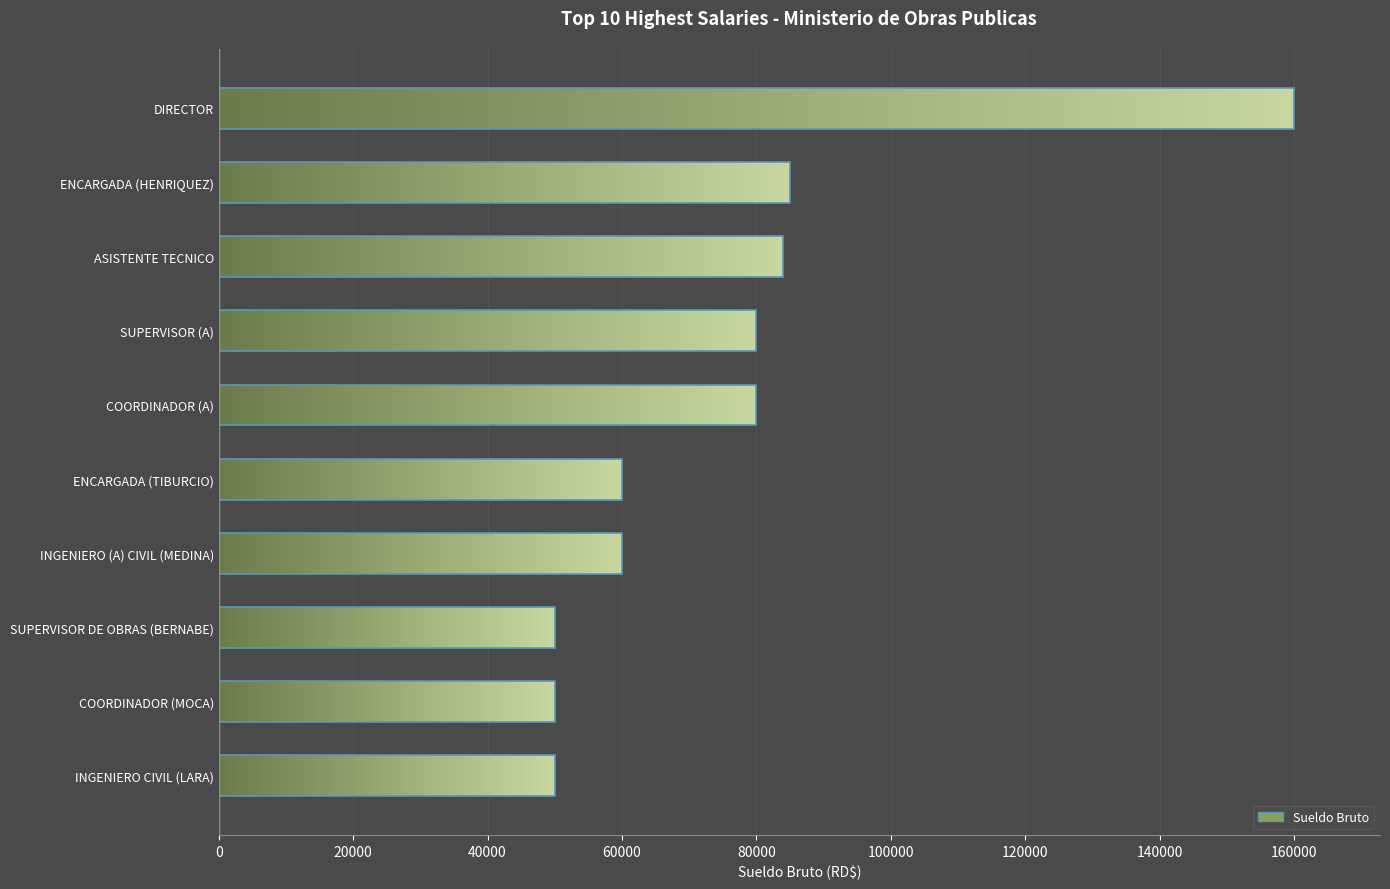

What is the smallest value displayed?

50000